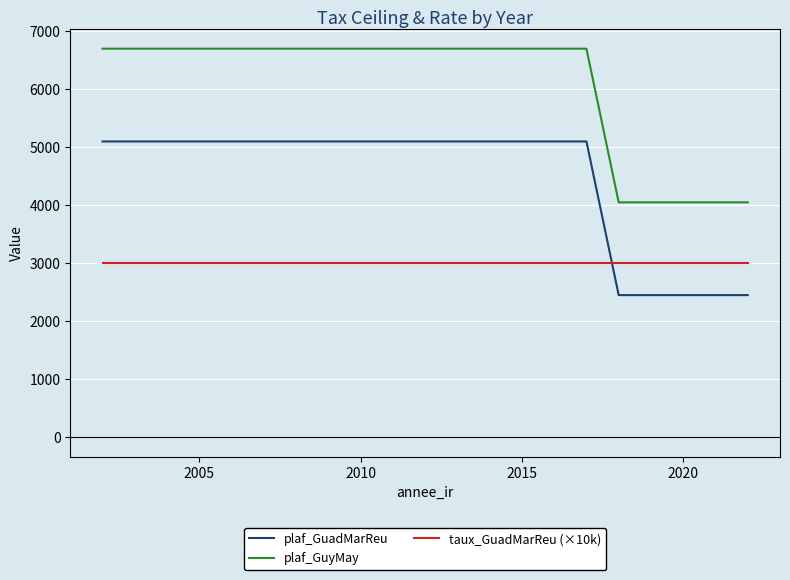

What is the smallest value displayed?

2450